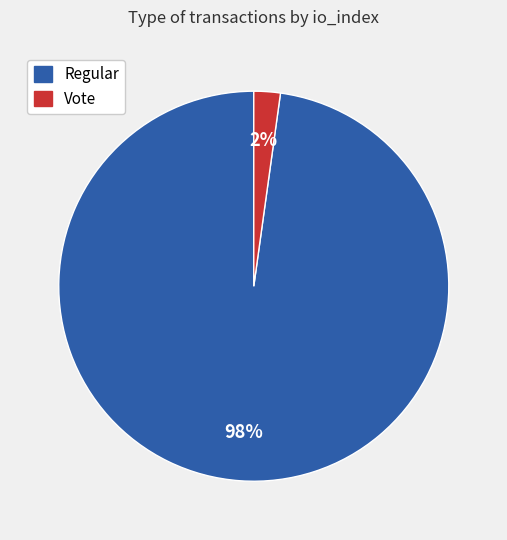

Rank the categories by value from lowest to highest.

Vote, Regular